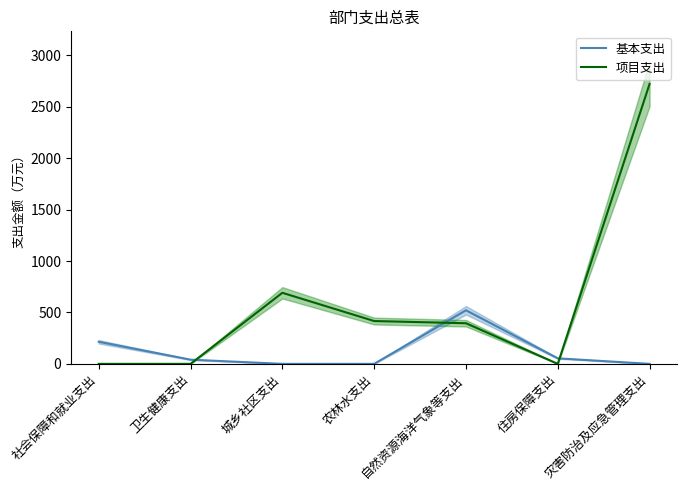

What is the sum of all 基本支出 values?

830.3